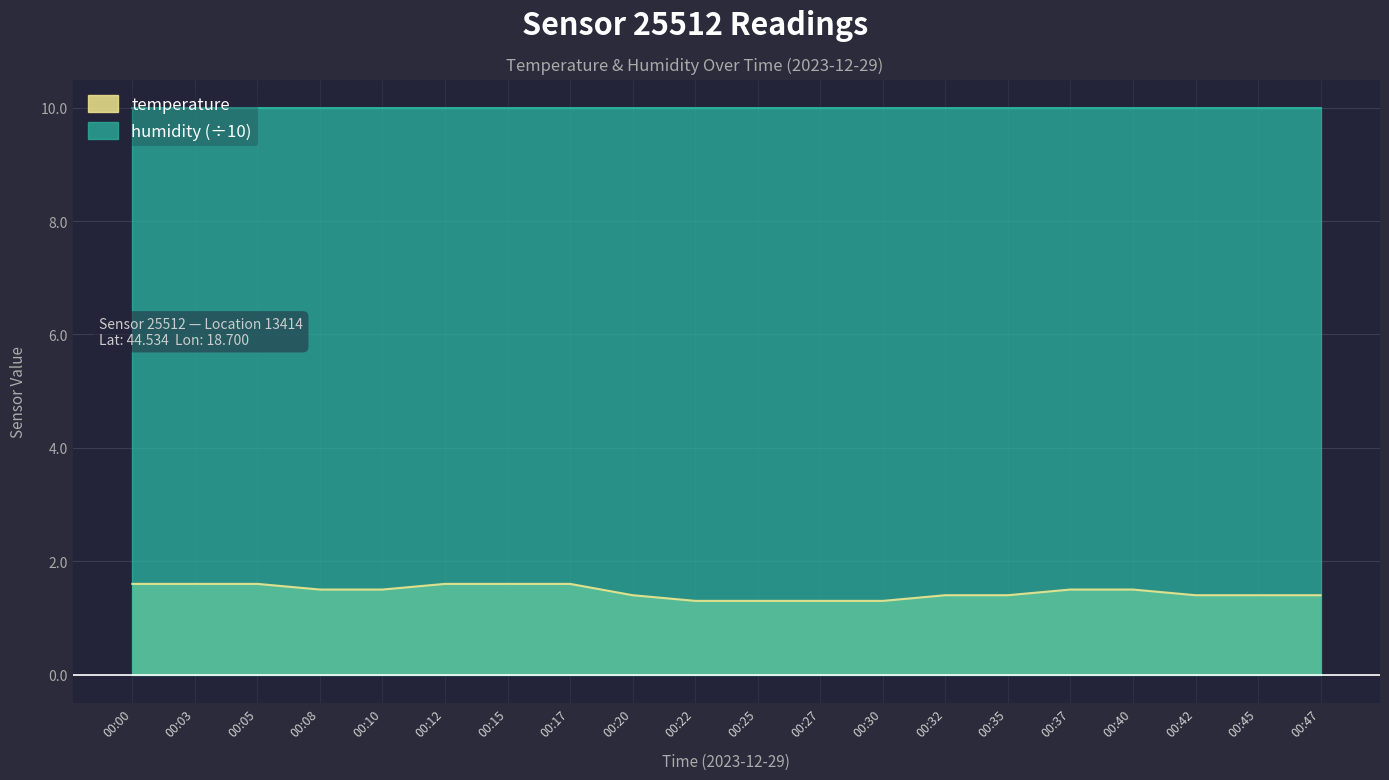

Reading left to right, list all the values displayed in this chart.

00:00=1.6	00:03=1.6	00:05=1.6	00:08=1.5	00:10=1.5	00:12=1.6	00:15=1.6	00:17=1.6	00:20=1.4	00:22=1.3	00:25=1.3	00:27=1.3	00:30=1.3	00:32=1.4	00:35=1.4	00:37=1.5	00:40=1.5	00:42=1.4	00:45=1.4	00:47=1.4